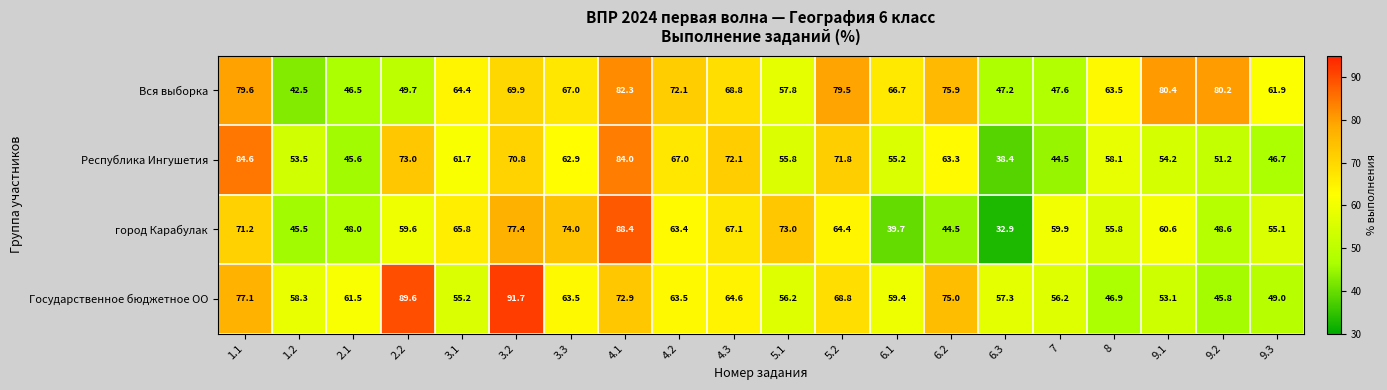

Which series has the widest spread of values?

город Карабулак